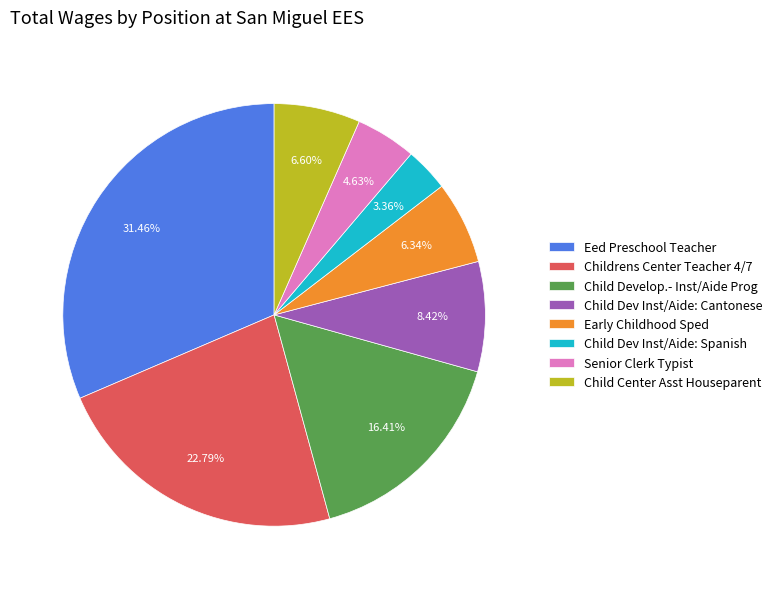

How many segments does this pie chart have?

8